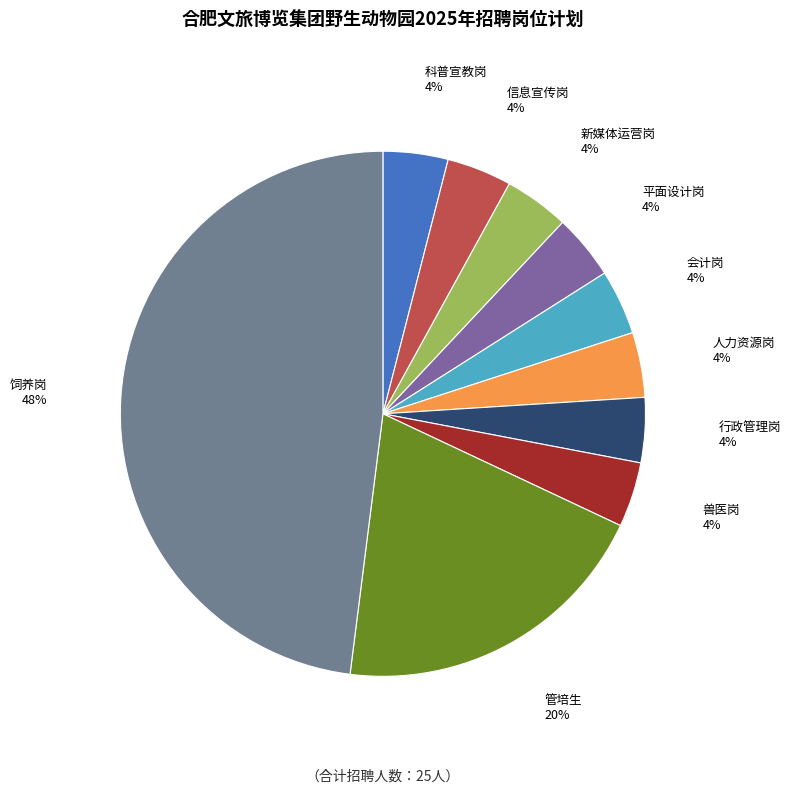

What percentage is the 管培生 slice, to the nearest percent?

20%